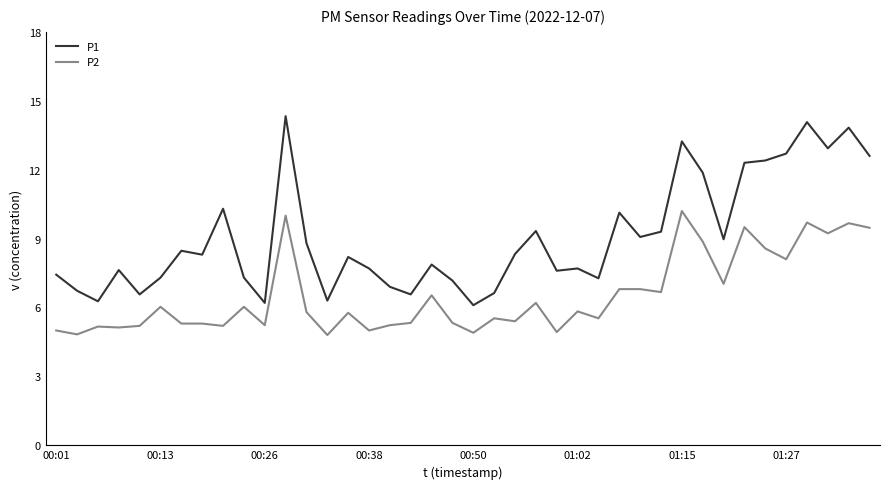

True or false: P2 has more than 0 interior local peaks.

True